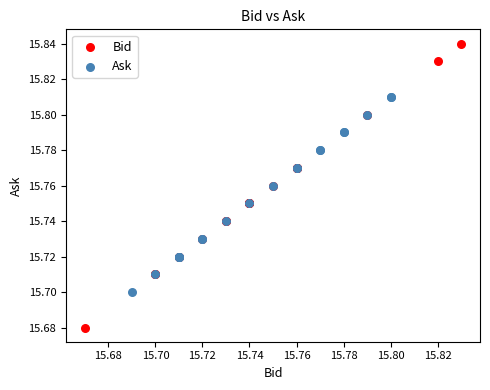

Which series contains the highest Y value?

Bid